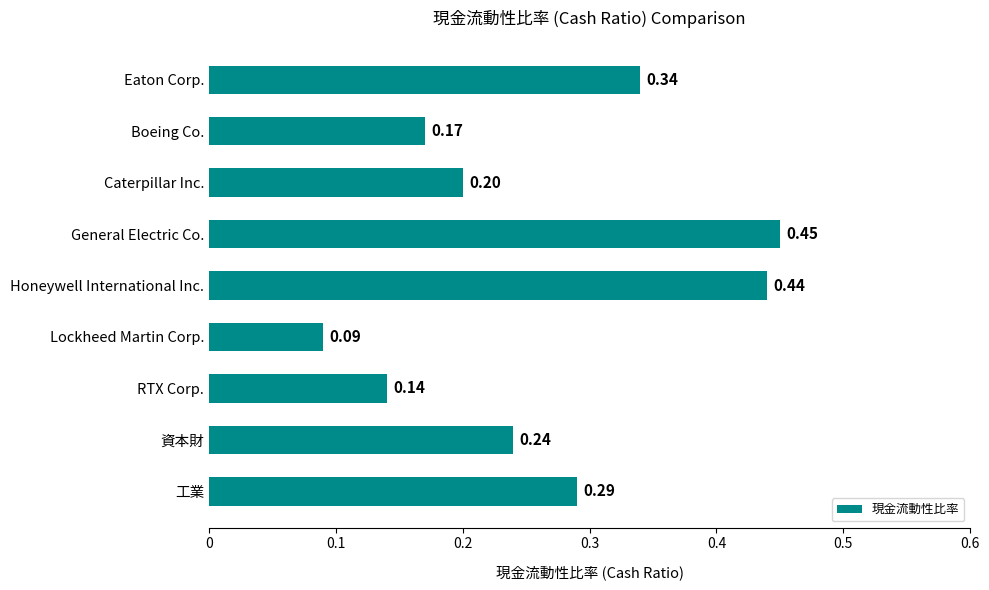

What is the sum of all values?

2.4